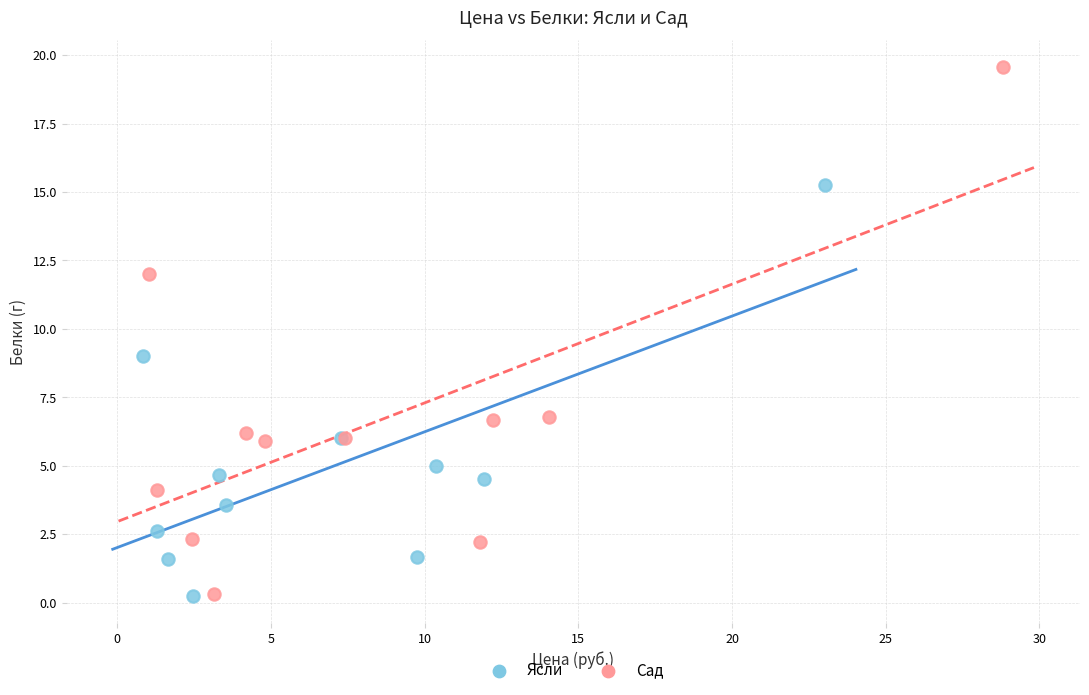

Which series has the widest spread of Y values?

Сад